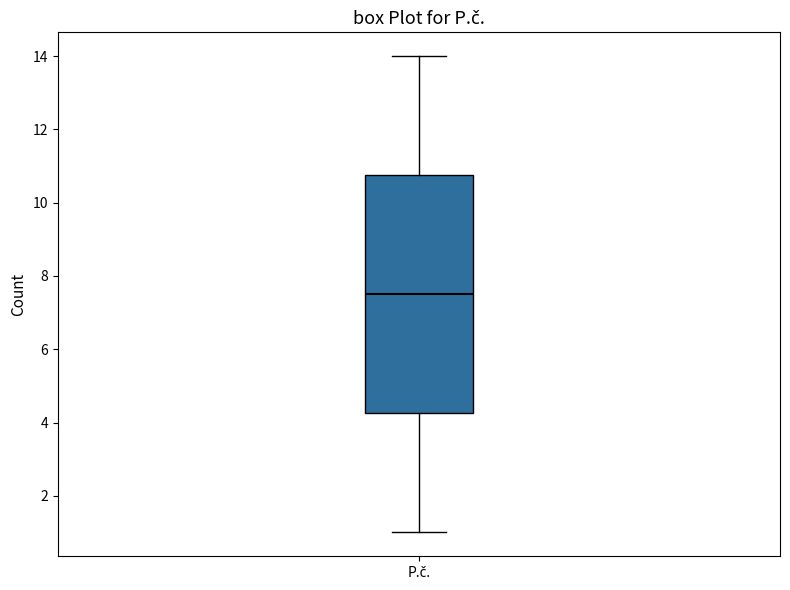

Where is the lower edge of the box for P.č. on the y-axis? The values are not printed on the chart, so give them approximately, as read against the axis.

4.2